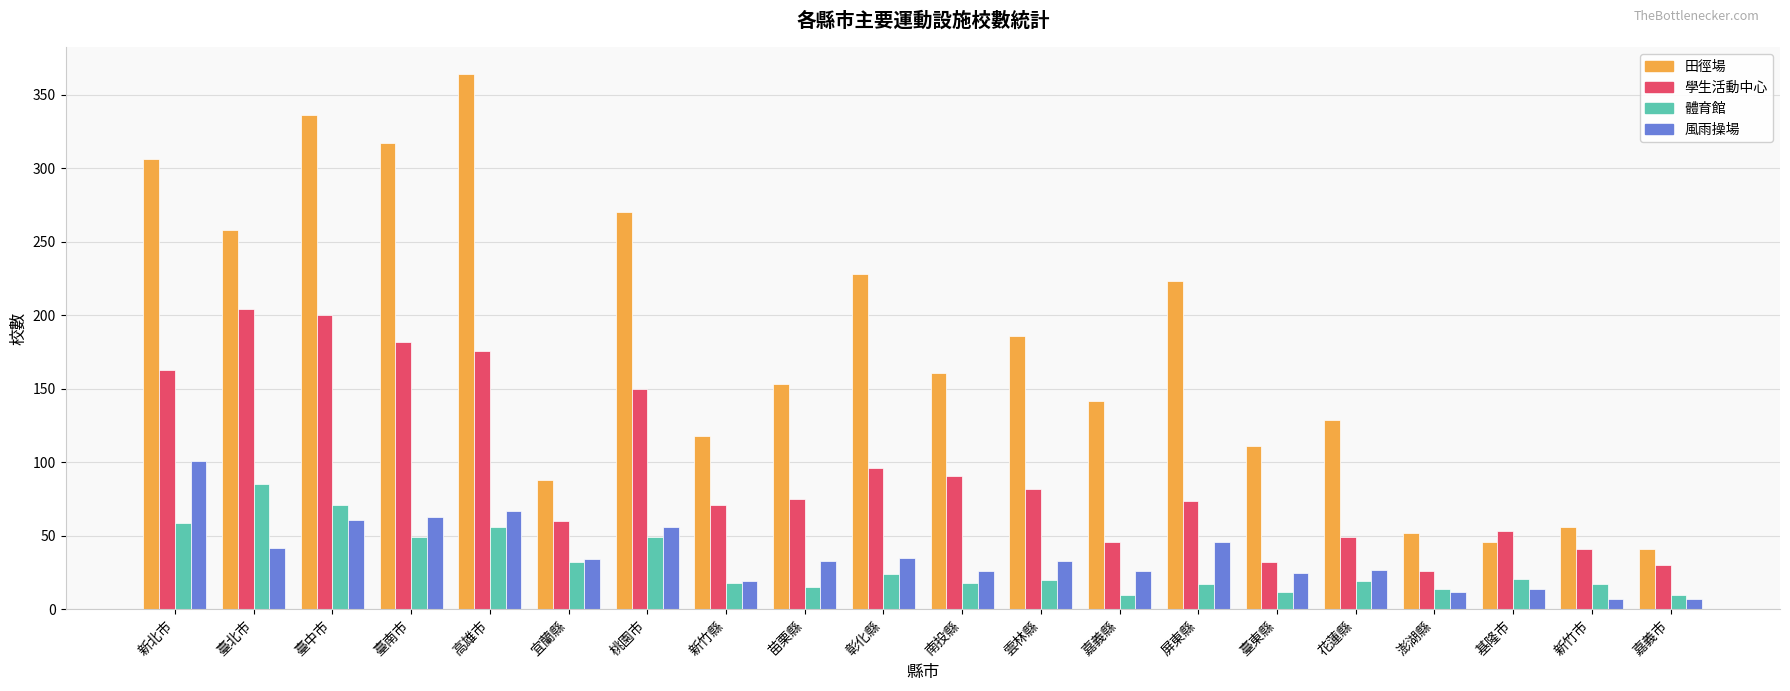

What is the difference between the maximum and minimum values in the 學生活動中心 series?

178